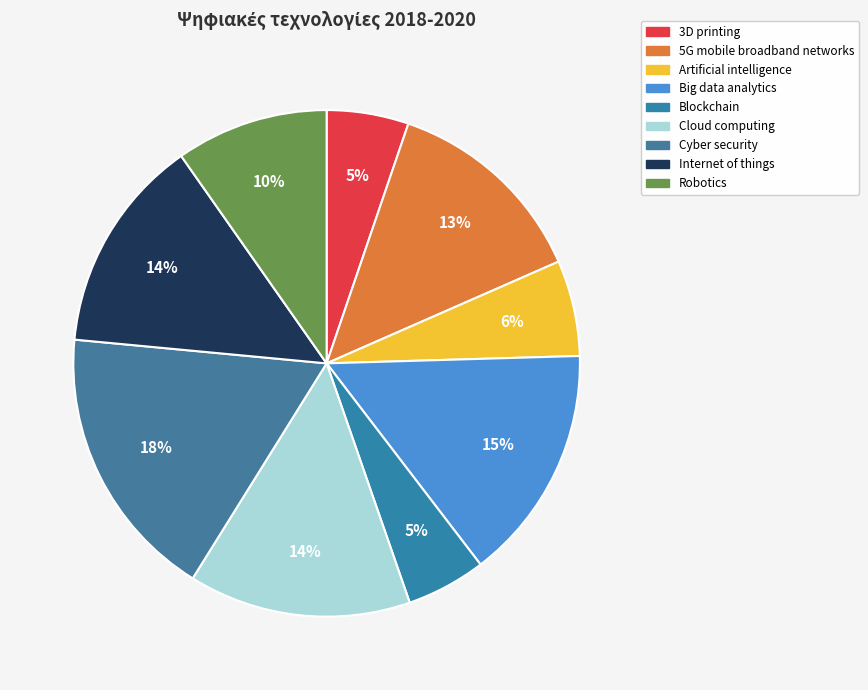

Rank the categories by value from highest to lowest.

Cyber security, Big data analytics, Cloud computing, Internet of things, 5G mobile broadband networks, Robotics, Artificial intelligence, 3D printing, Blockchain